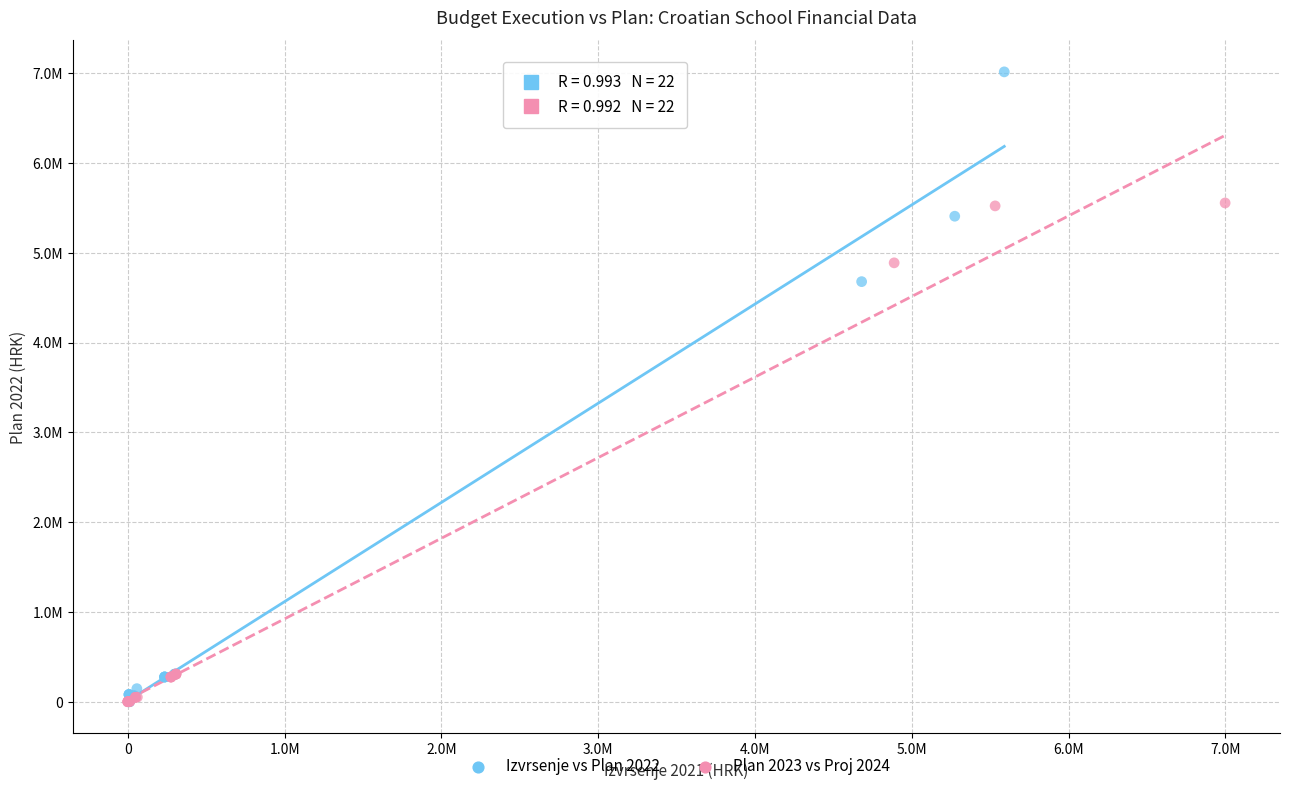

Which series has the largest Y range (max minus min)?

Izvrsenje vs Plan 2022